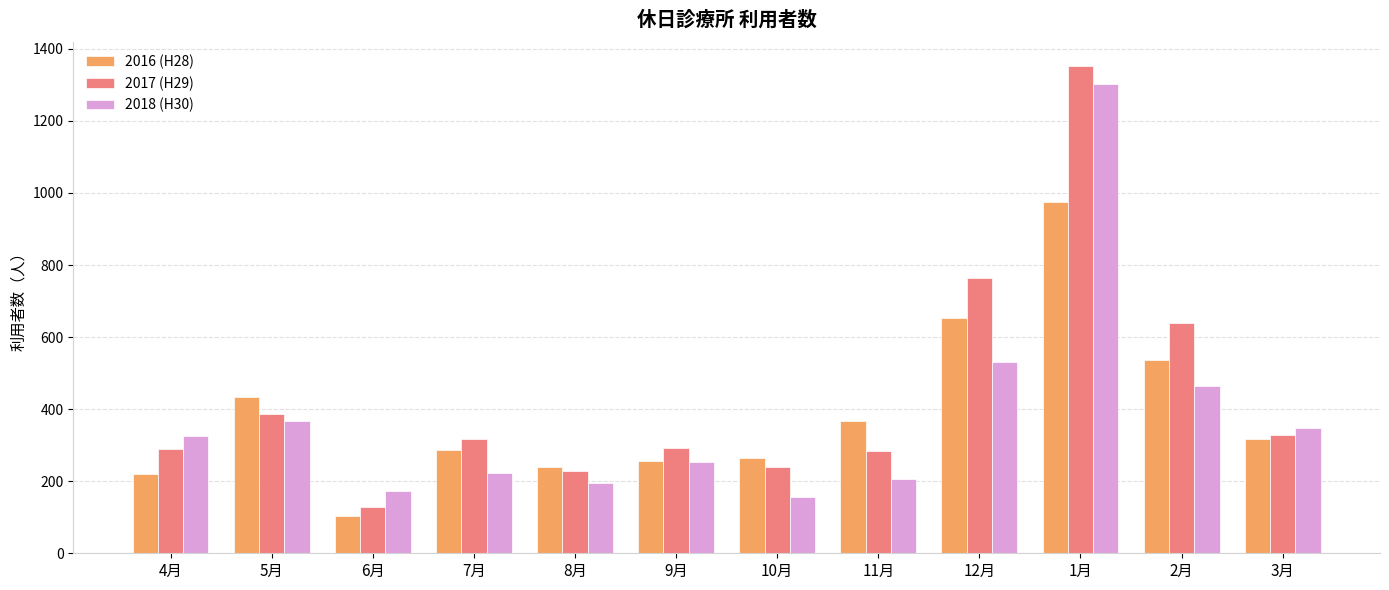

At which label does 2016 (H28) first exceed 317?

5月